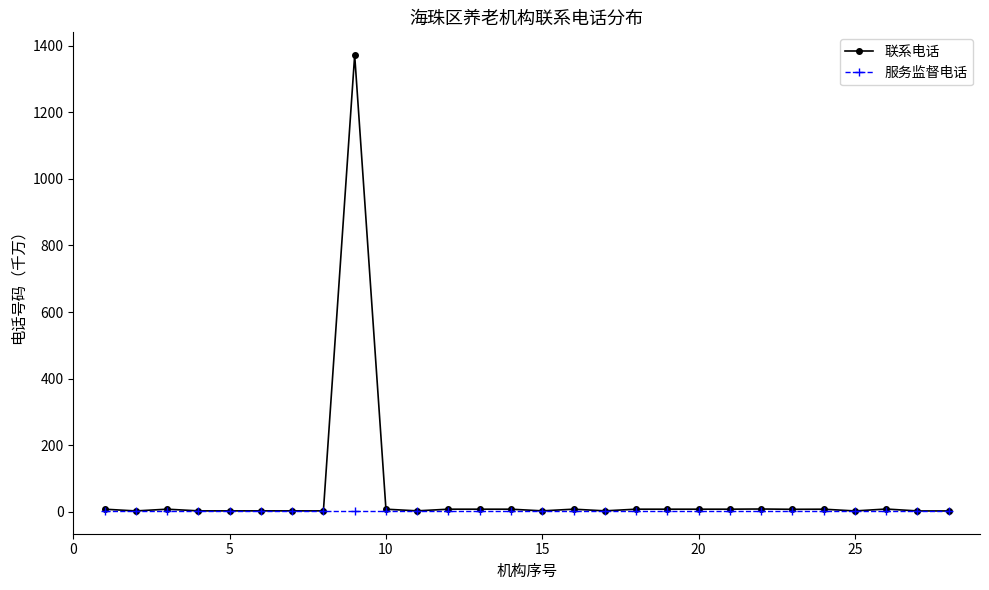

Rank the series by their maximum value, from lowest to highest.

服务监督电话, 联系电话